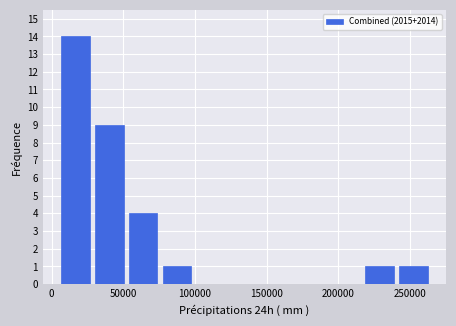

Reading left to right, transcribe this chart: for each bar, give the range it covers on the x-axis and its height. Neither the bar edges nor the heights are printed on the chart, so give them approximately, as read against the axes.

5000 to 30000: 14
30000 to 50000: 9
50000 to 75000: 4
75000 to 100000: 1
100000 to 125000: 0
125000 to 145000: 0
145000 to 170000: 0
170000 to 195000: 0
195000 to 215000: 0
215000 to 240000: 1
240000 to 265000: 1